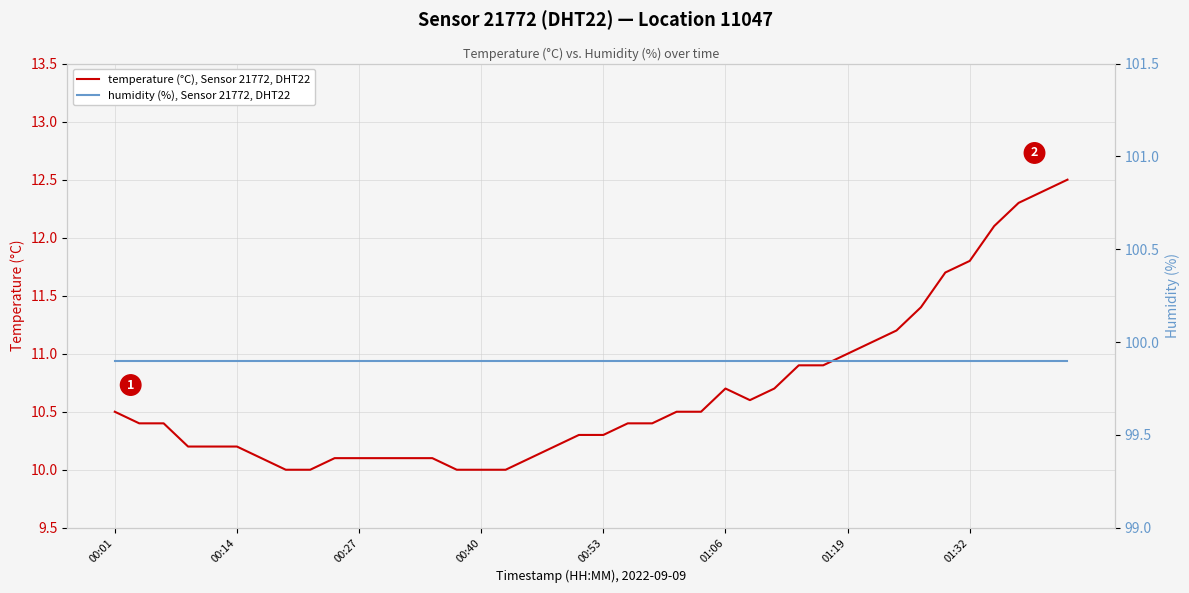

Which series has the largest range (max minus min)?

temperature (°C), Sensor 21772, DHT22